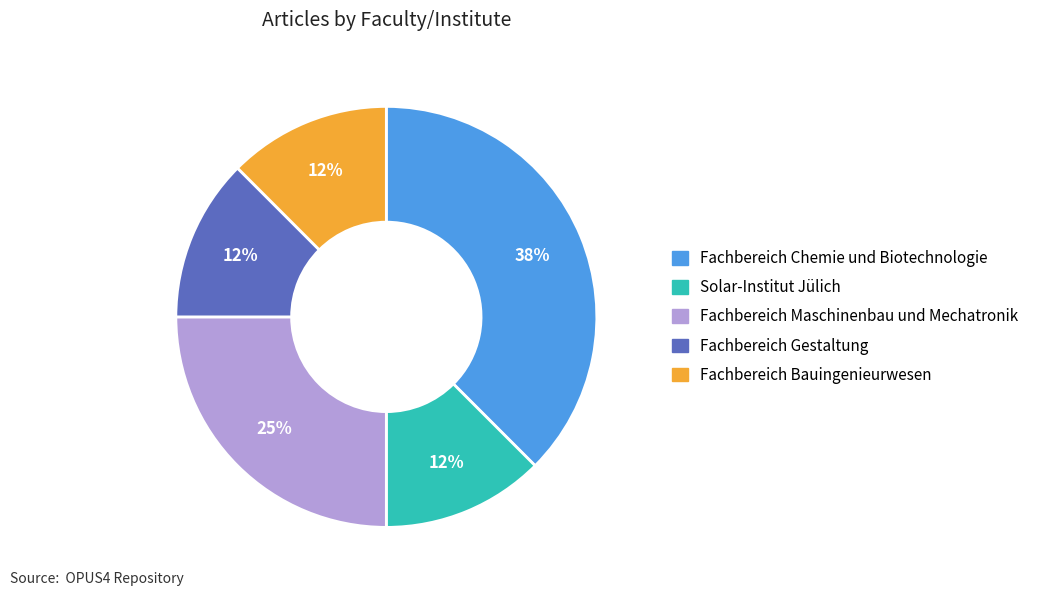

How many slices are in this pie chart?

5